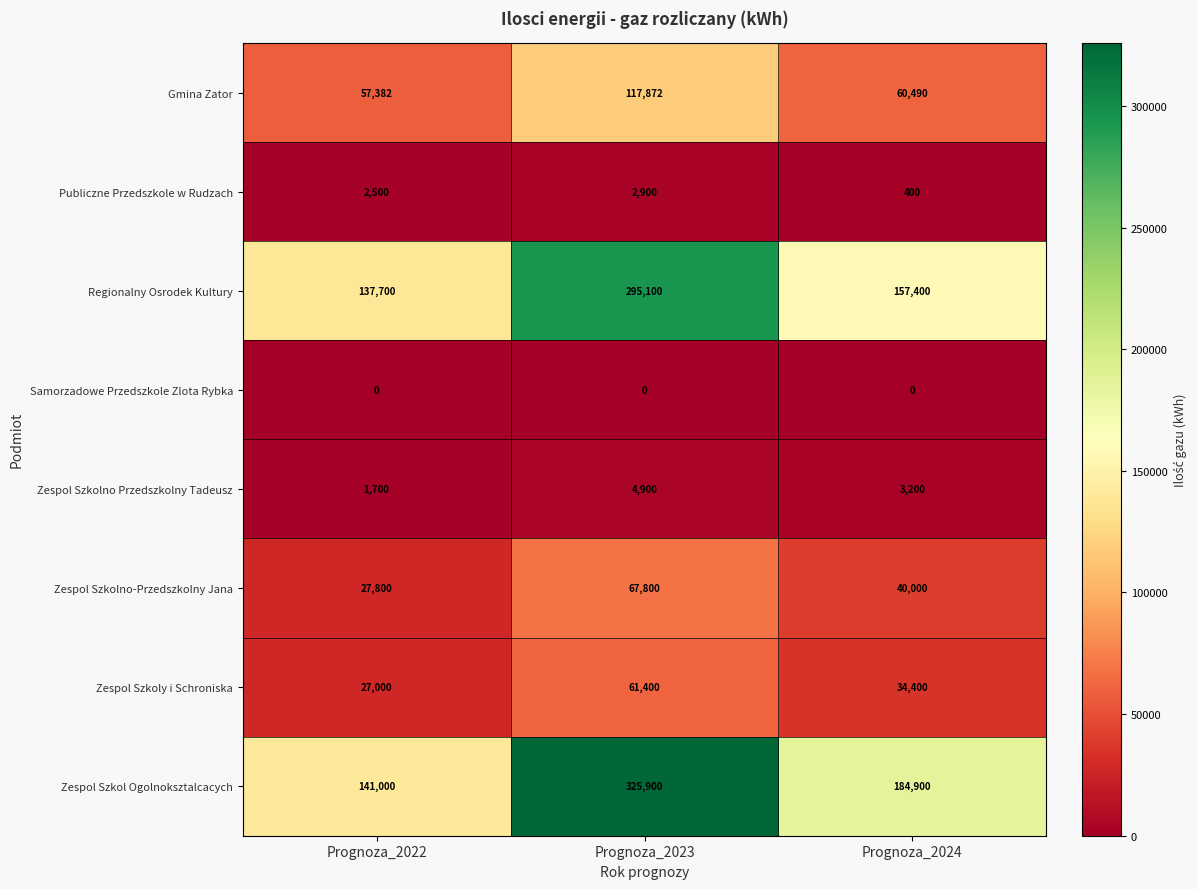

The Publiczne Przedszkole w Rudzach series shows 1708 at Prognoza_2022. True or false?

False